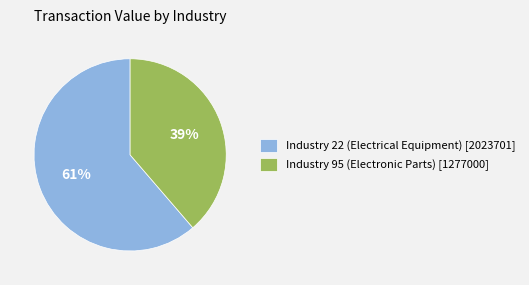

Which has a higher value, Industry 95 (Electronic Parts) [1277000] or Industry 22 (Electrical Equipment) [2023701]?

Industry 22 (Electrical Equipment) [2023701]